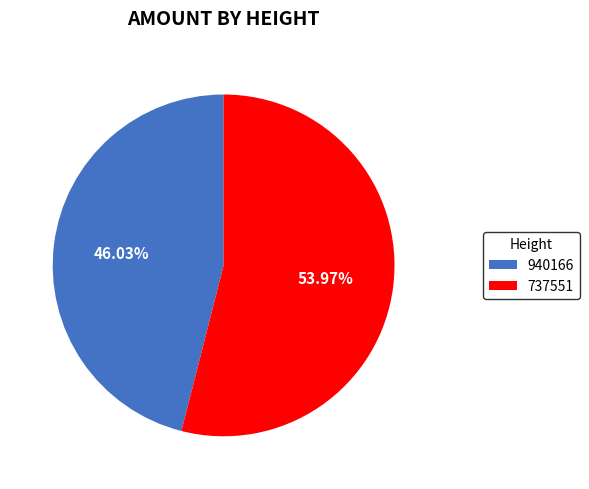

The 940166 slice represents 46% of the pie. True or false?

True